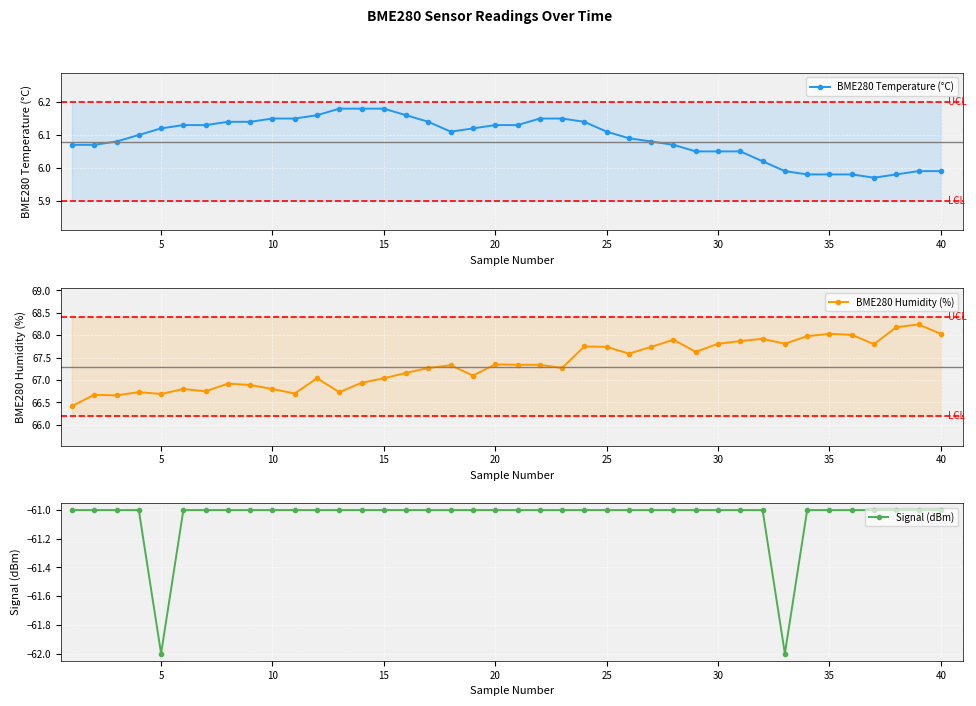

What is the difference between the second highest and minimum values in the Signal (dBm) series?

1